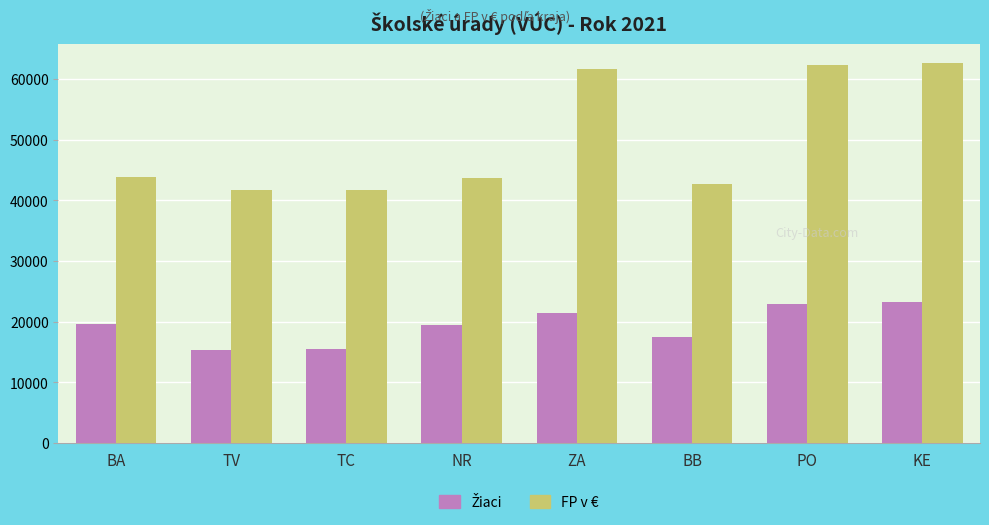

Does the chart contain any negative values?

No